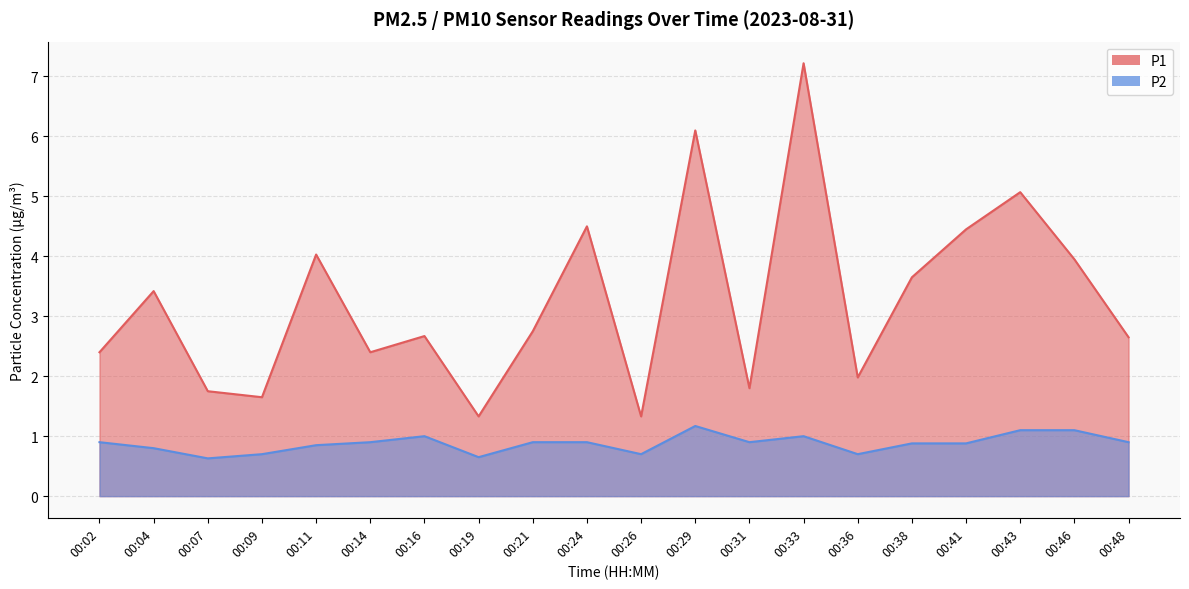

The value of P2 at 00:31 is 0.9. True or false?

True